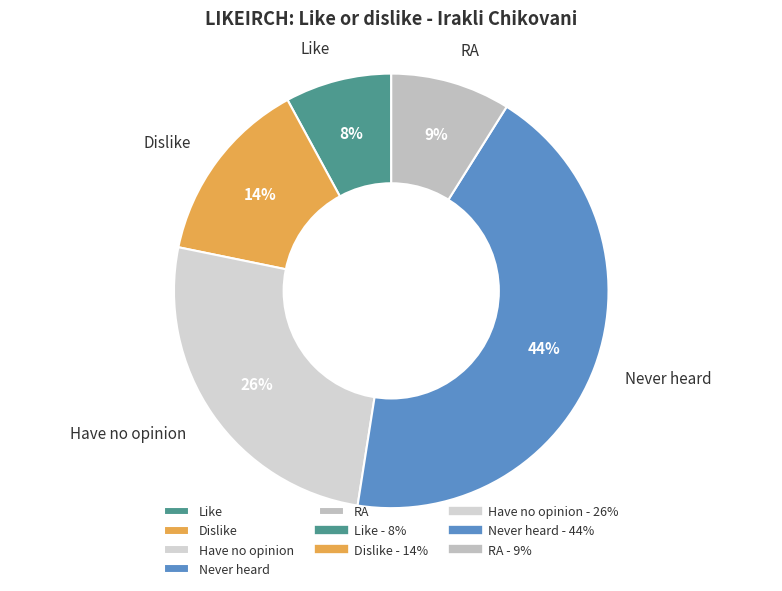

Count the number of slices in the pie.

5